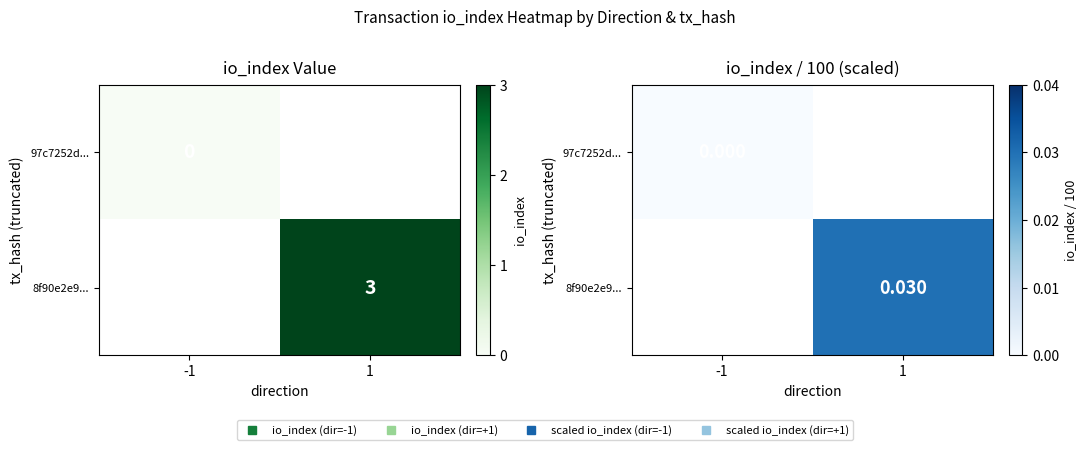

Rank the series at -1 from highest to lowest value.

97c7252d..., 8f90e2e9...